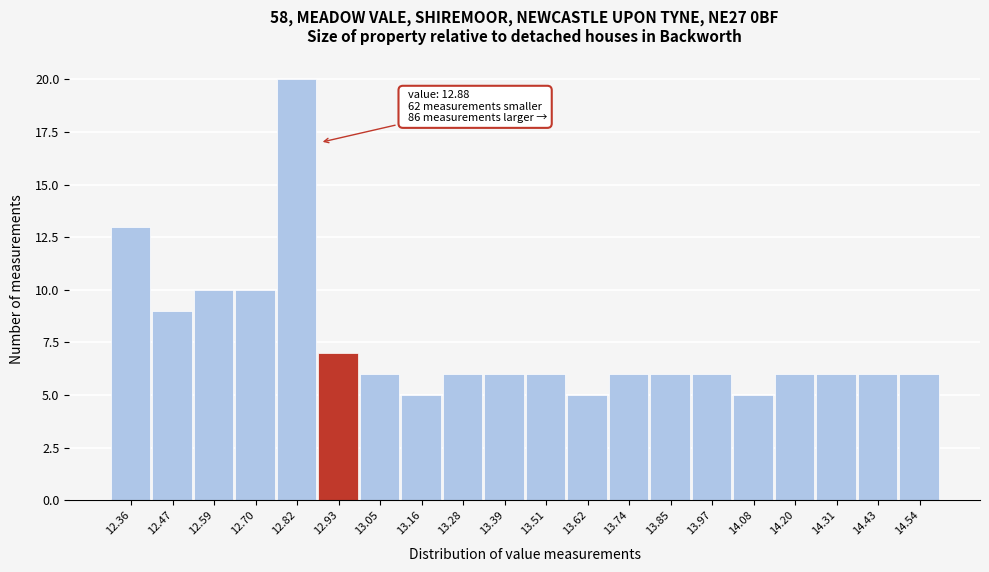

Over which range of the x-axis is the bar tallest?

12.760 to 12.875